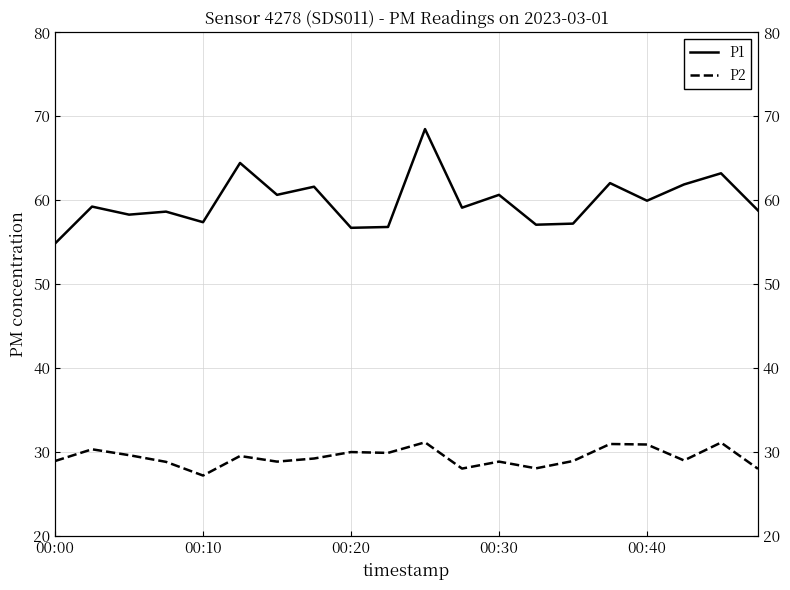

What is the lowest value of the P2 series?

27.2